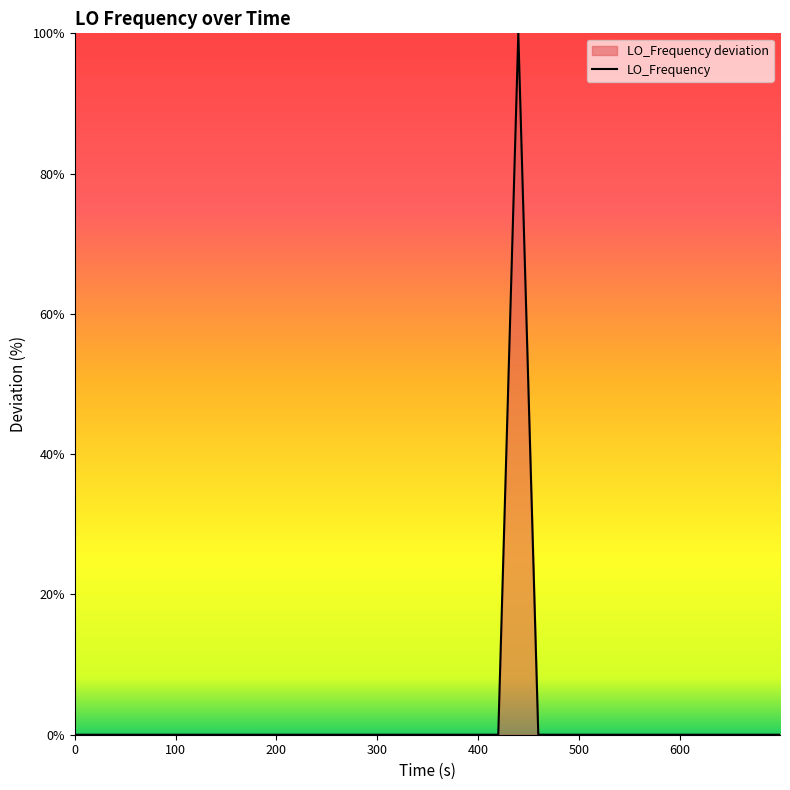

What is the greatest value displayed?

100.0